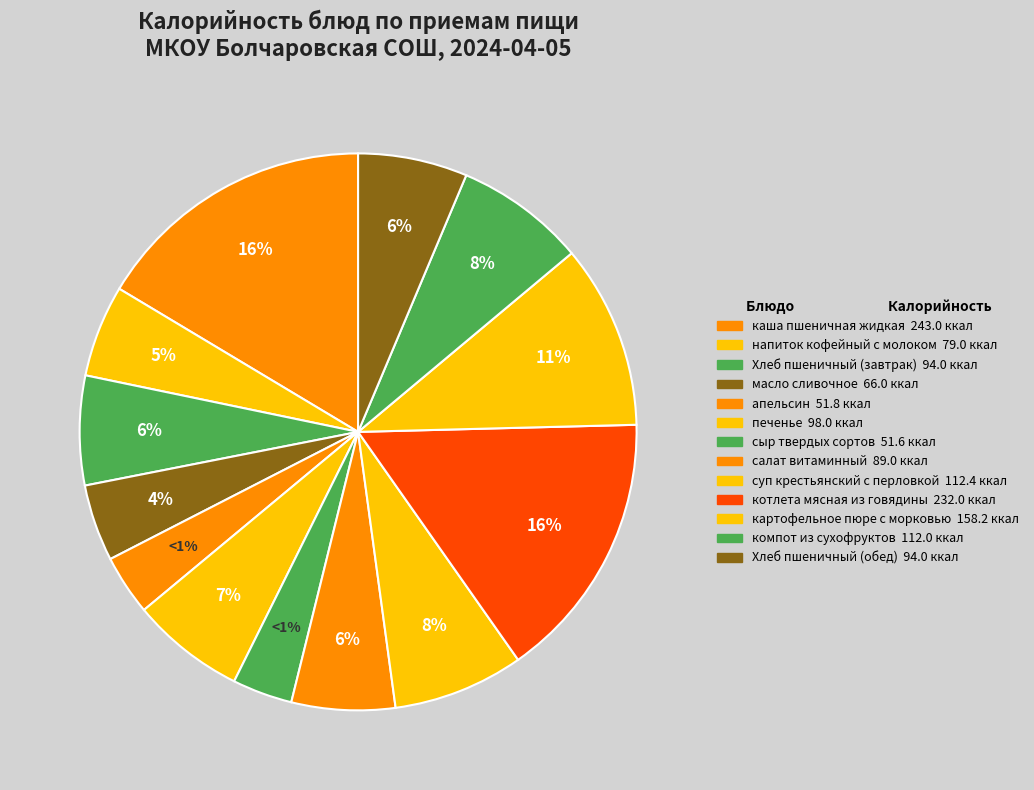

What percentage is NOT represented by картофельное пюре с морковью?

89.3%